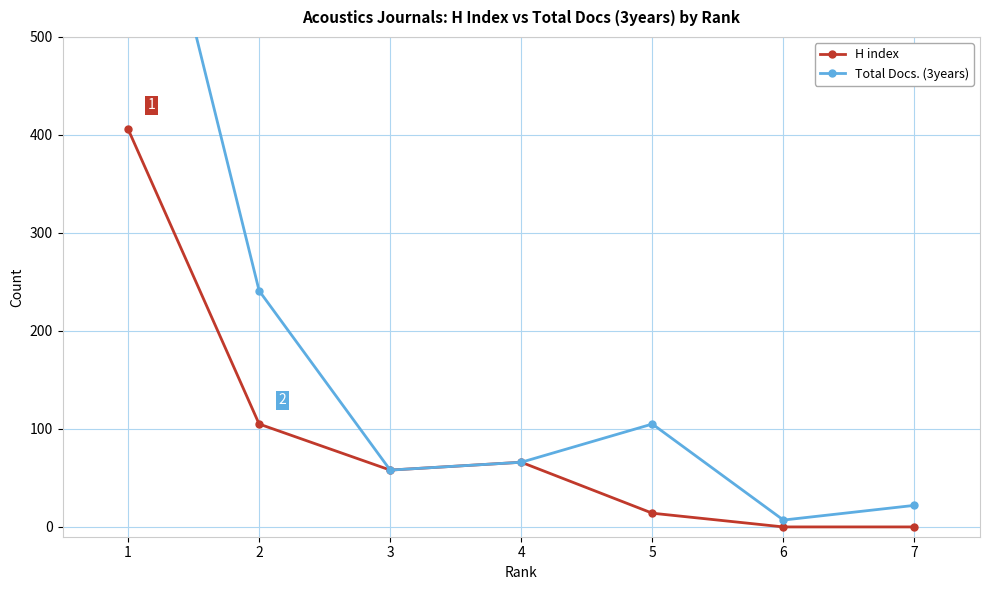

How many interior local peaks does the H index series have?

1